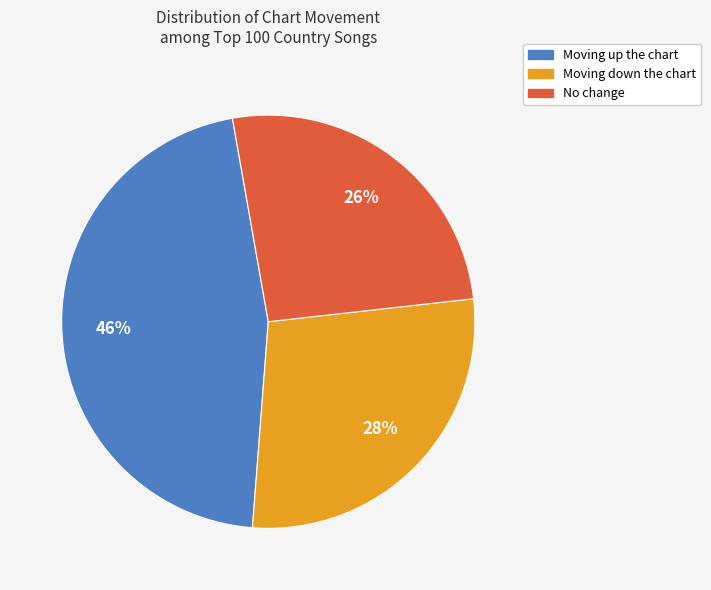

Is there a majority slice in this chart?

No